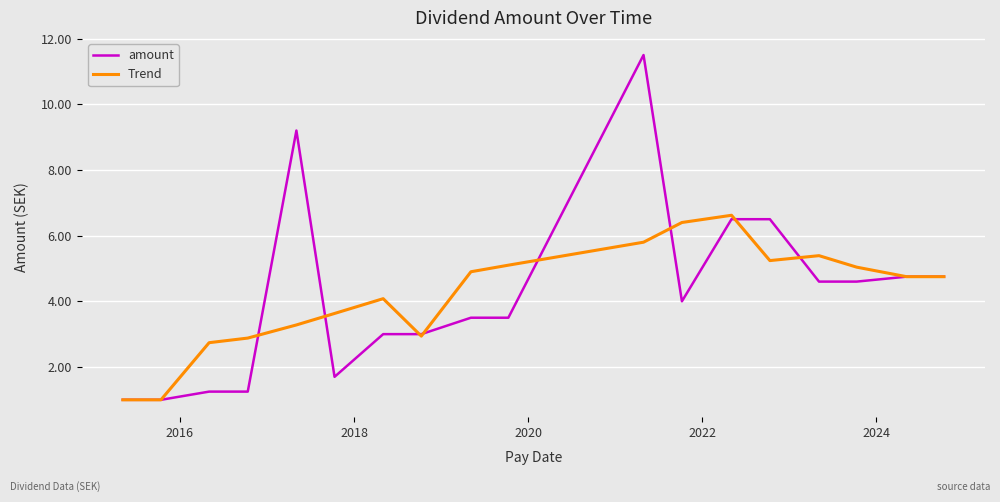

What is the minimum value for Trend?

1.0